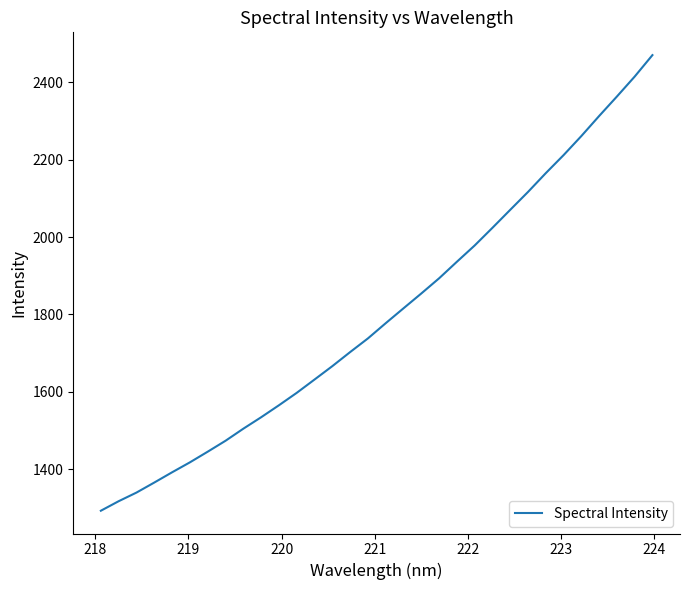

What is the difference between the maximum and minimum values?

1178.0